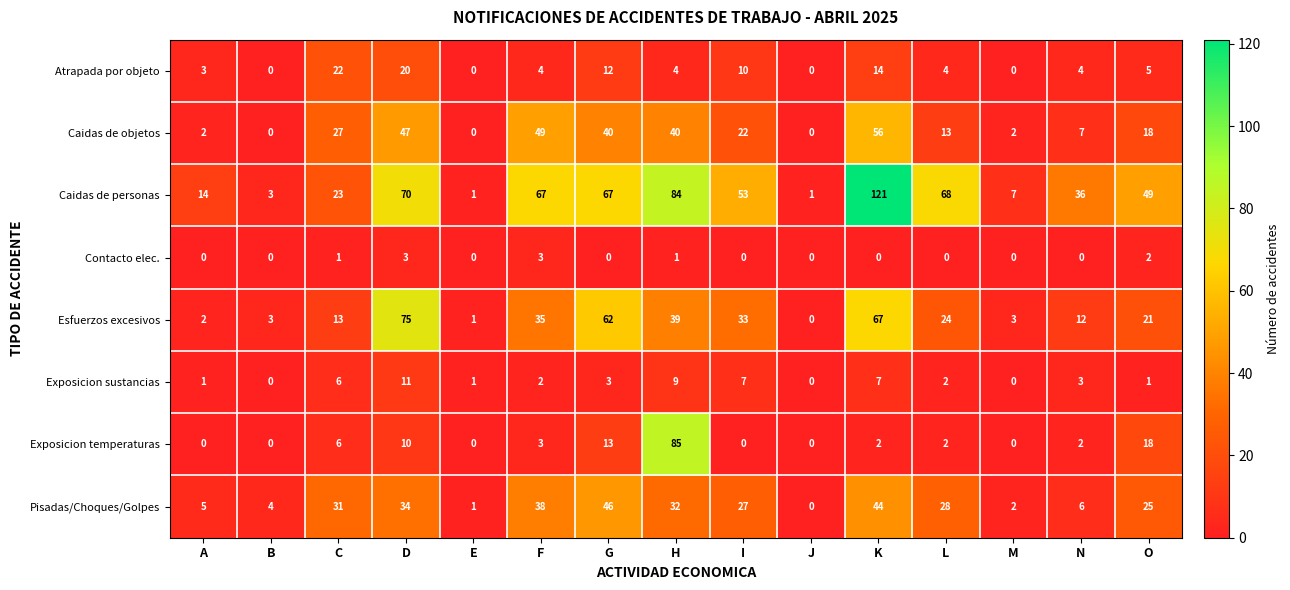

What is the average value of the Atrapada por objeto series?

7